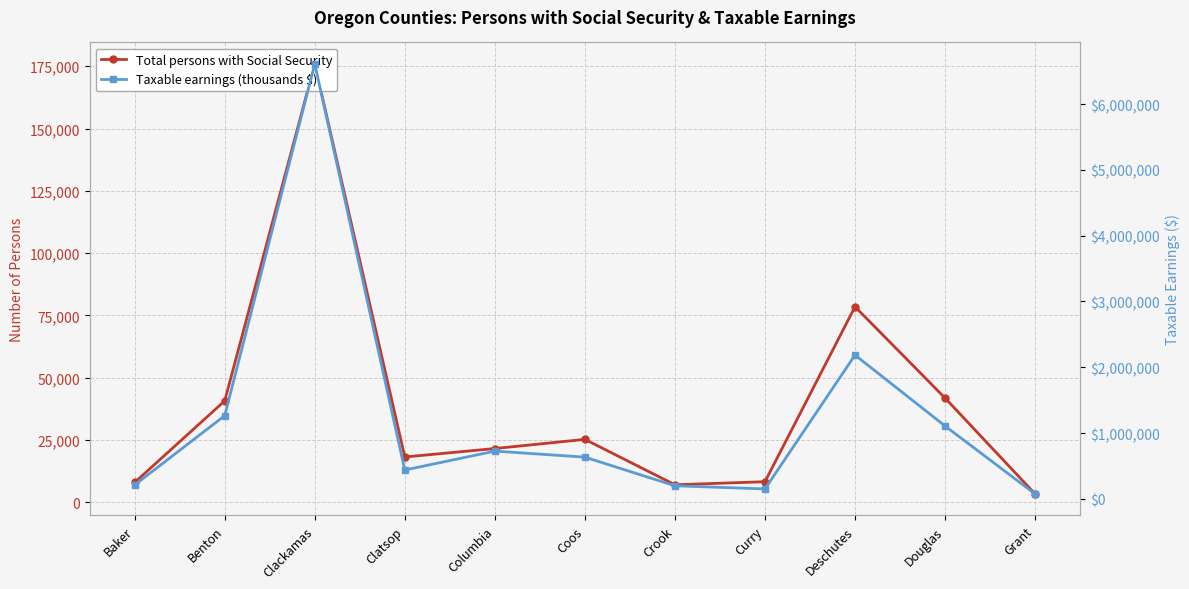

Where does the Taxable earnings (thousands $) series first go above 633802?

Benton